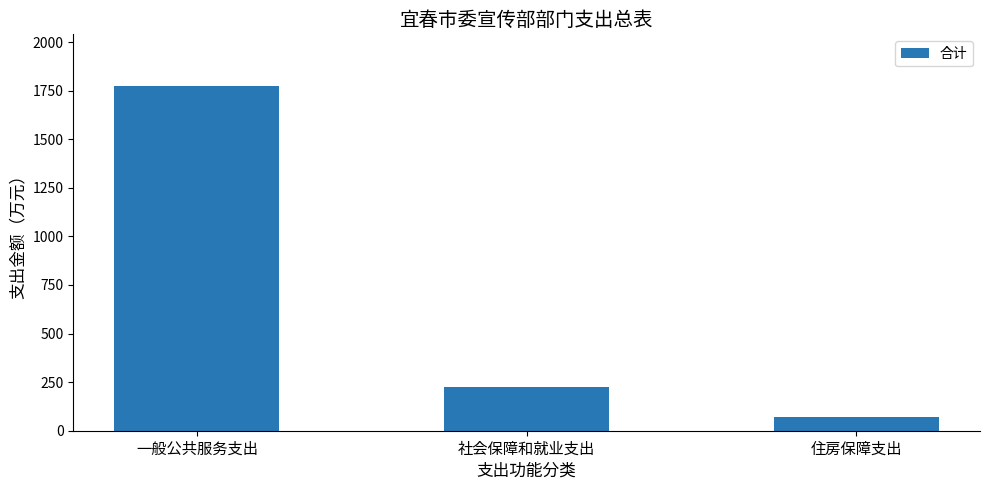

What is the difference between the values at 社会保障和就业支出 and 一般公共服务支出?

1550.5